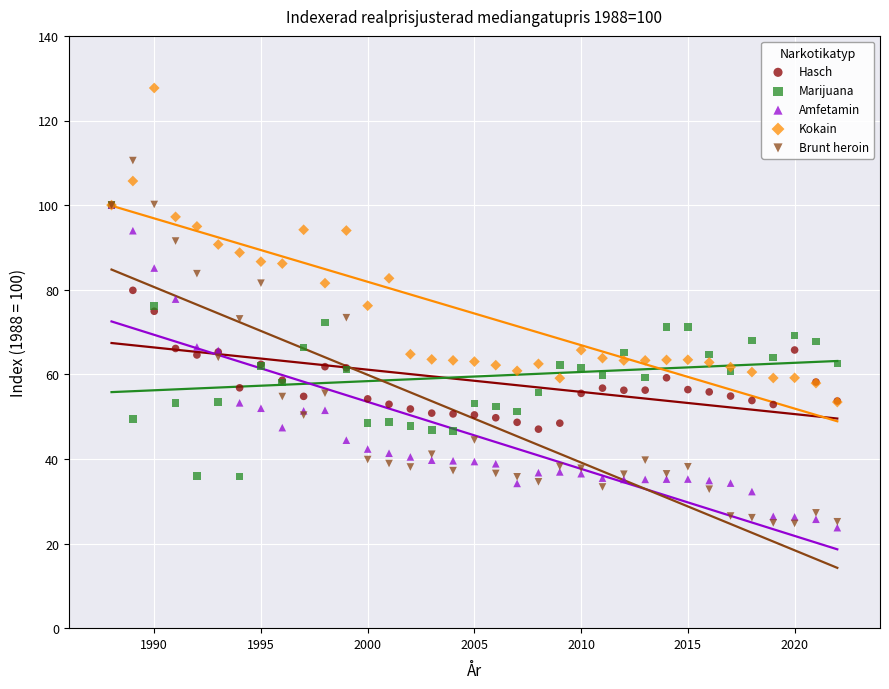

Which series contains the highest Y value?

Kokain